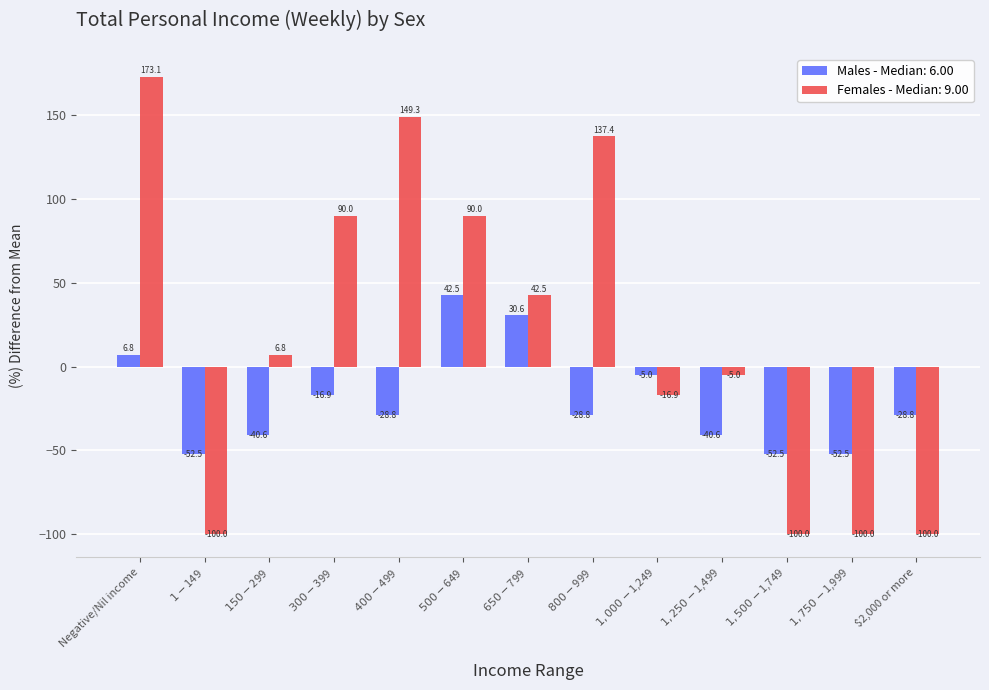

At which category is the sum across all series the highest?

Negative/Nil income